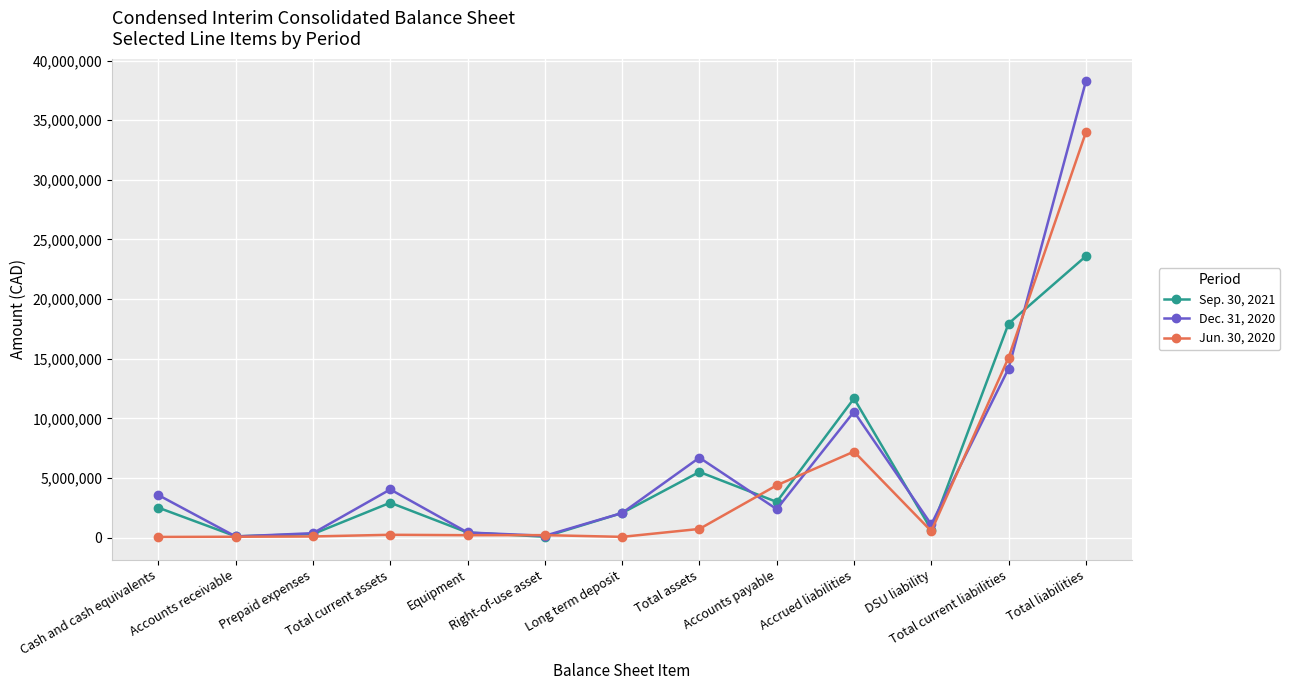

What is the difference between the maximum and minimum values in the Sep. 30, 2021 series?

23517371